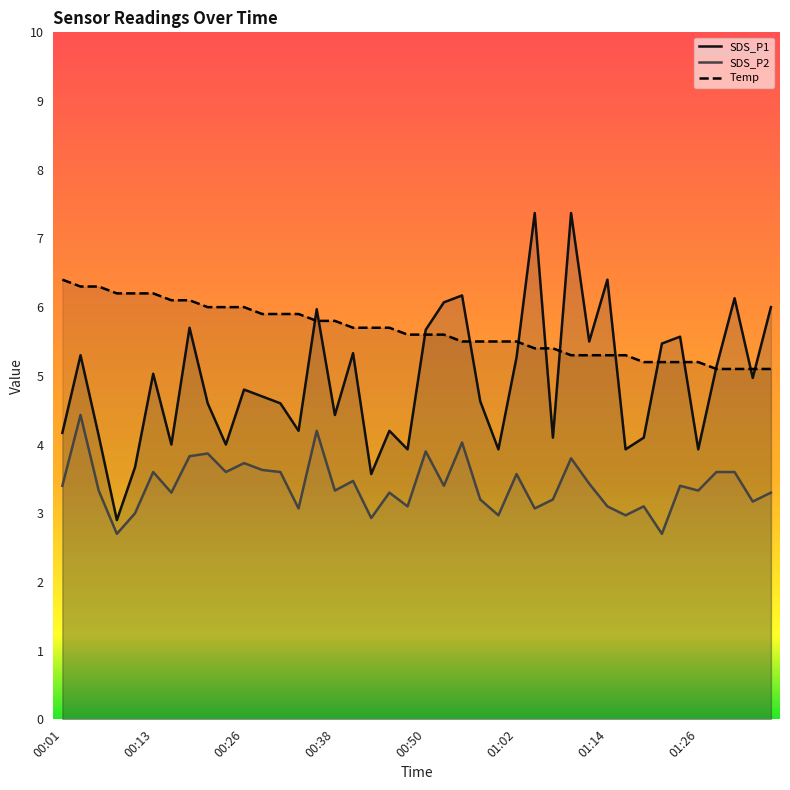

What is the highest value of the SDS_P2 series?

4.4